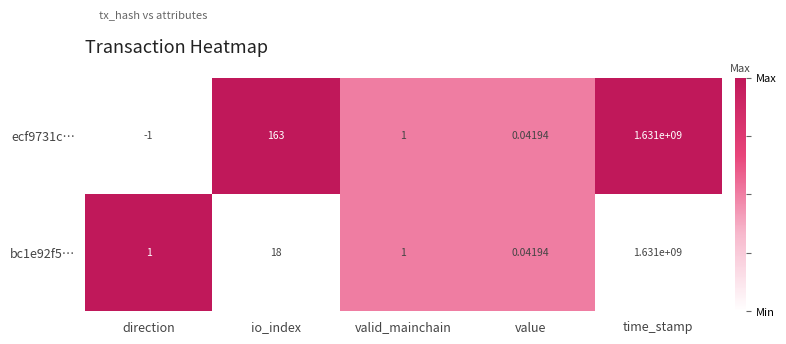

Which series has the largest total across all categories?

ecf9731c…